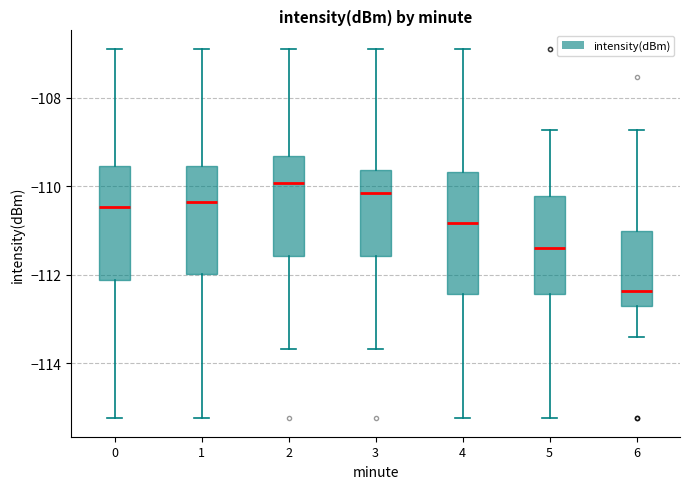

Which box's median line is the lowest?

6